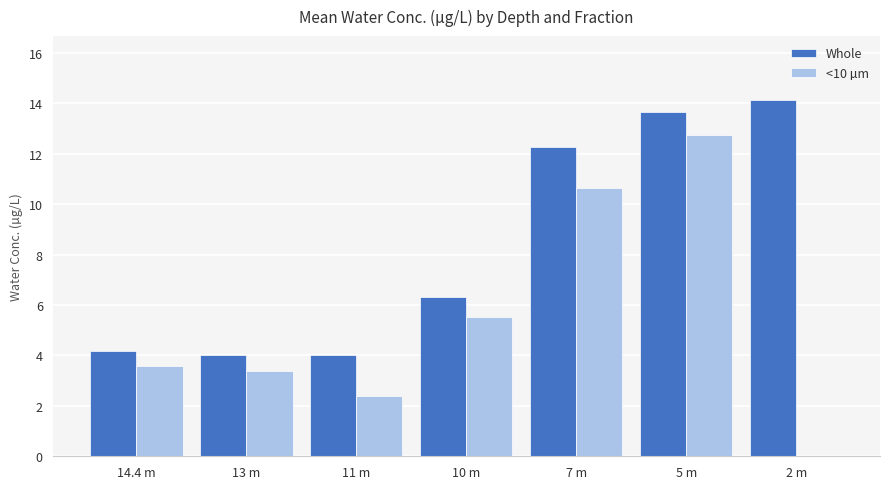

Is it true that <10 µm equals 2.0 at 10 m?

False